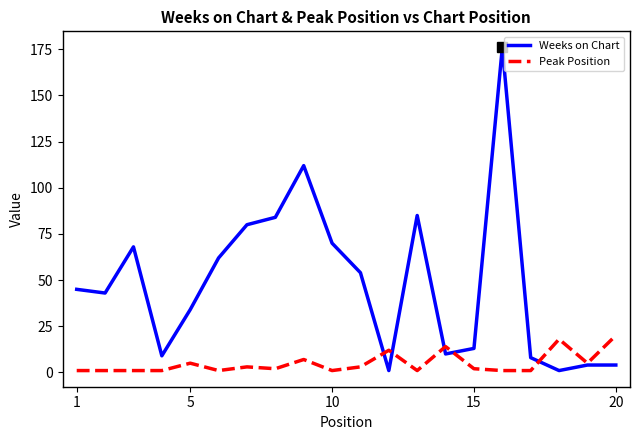

True or false: Peak Position has more than 0 interior local peaks.

True